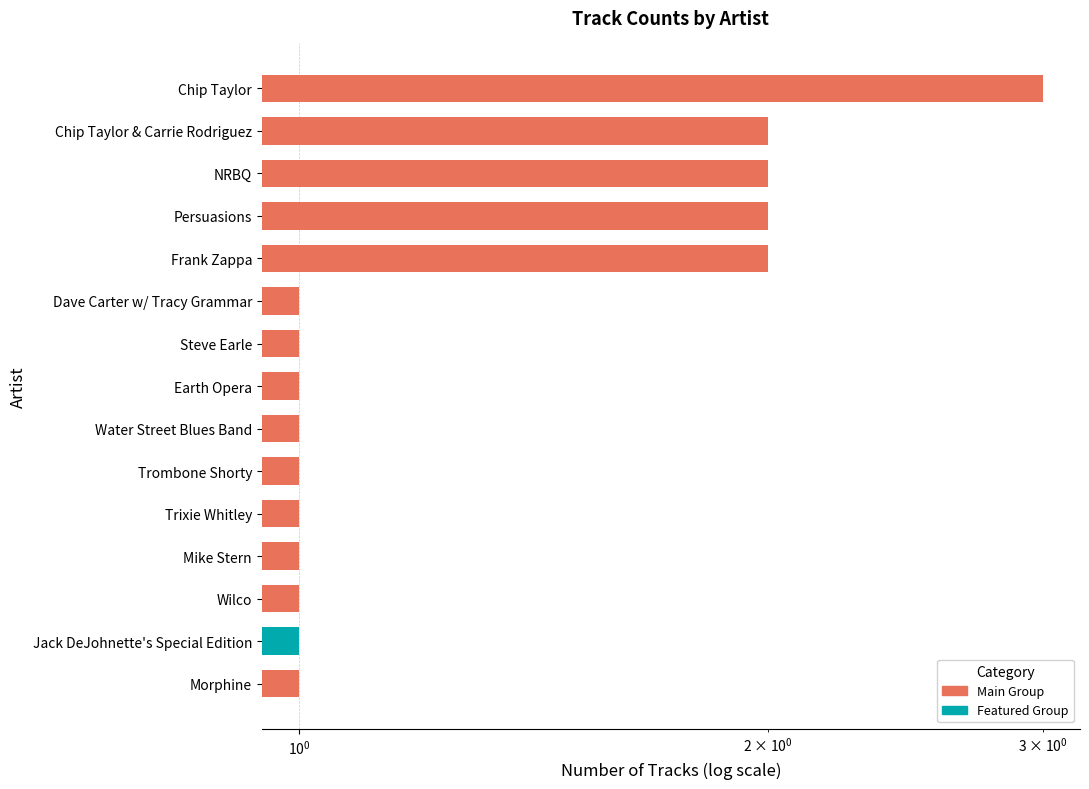

What is the label of the 13th bar from the left?

Wilco